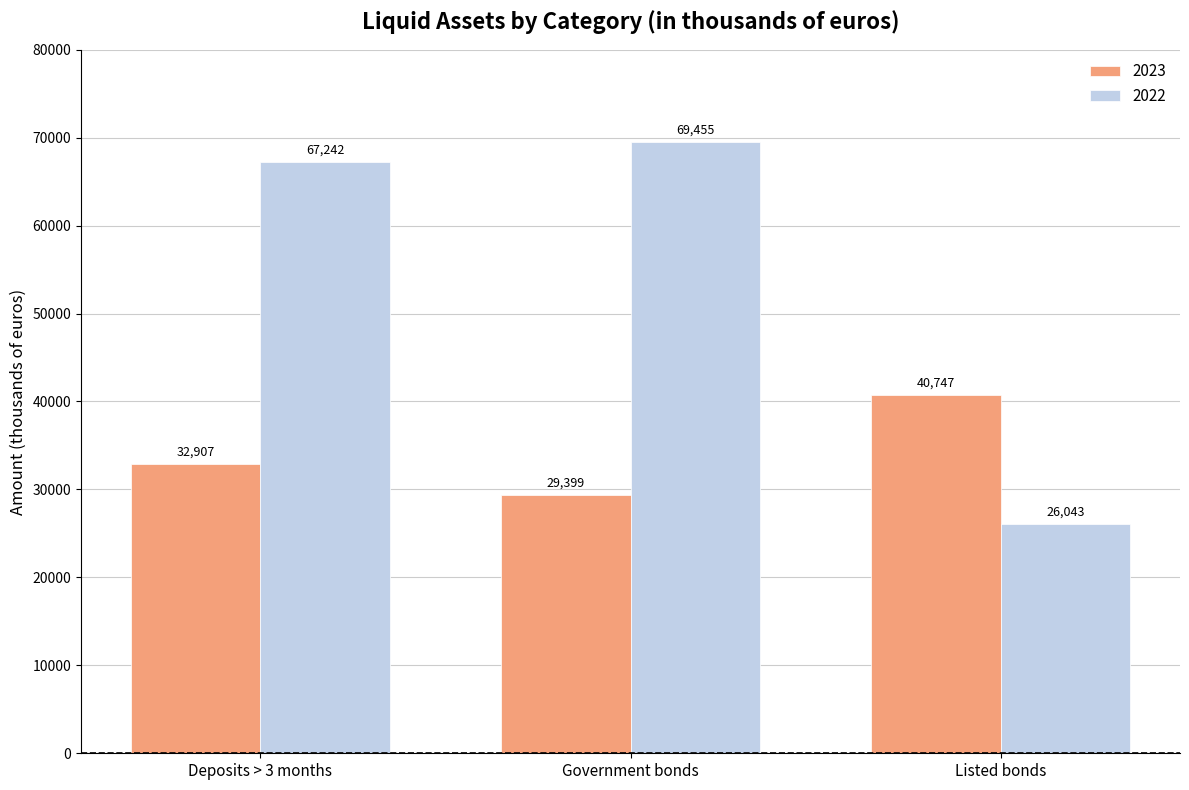

At which category is the sum across all series the highest?

Deposits > 3 months